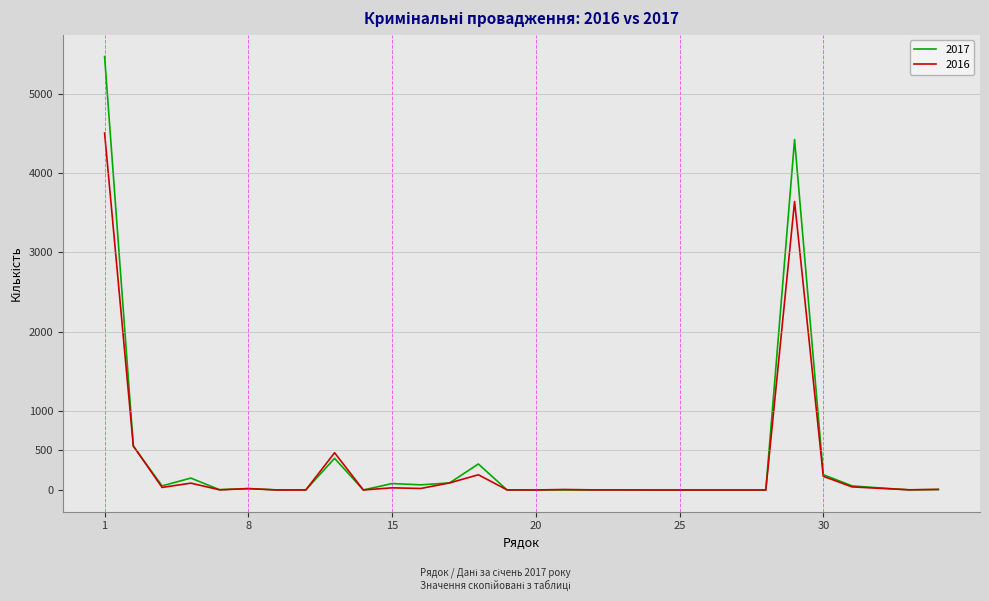

Which series has the largest range (max minus min)?

2017